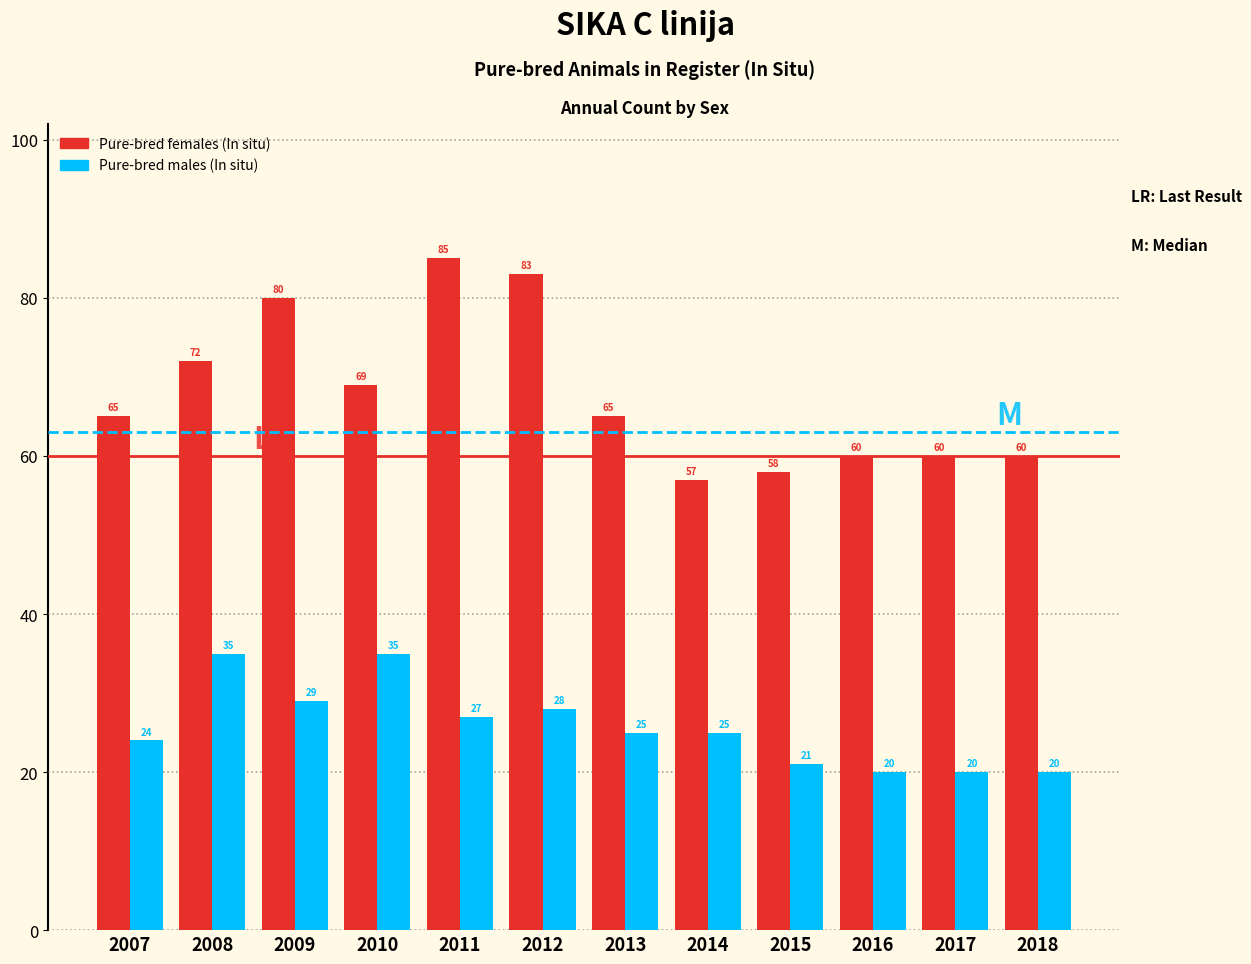

Reading left to right, list all the values displayed in this chart.

Pure-bred females (In situ): 2007=65	2008=72	2009=80	2010=69	2011=85	2012=83	2013=65	2014=57	2015=58	2016=60	2017=60	2018=60
Pure-bred males (In situ): 2007=24	2008=35	2009=29	2010=35	2011=27	2012=28	2013=25	2014=25	2015=21	2016=20	2017=20	2018=20